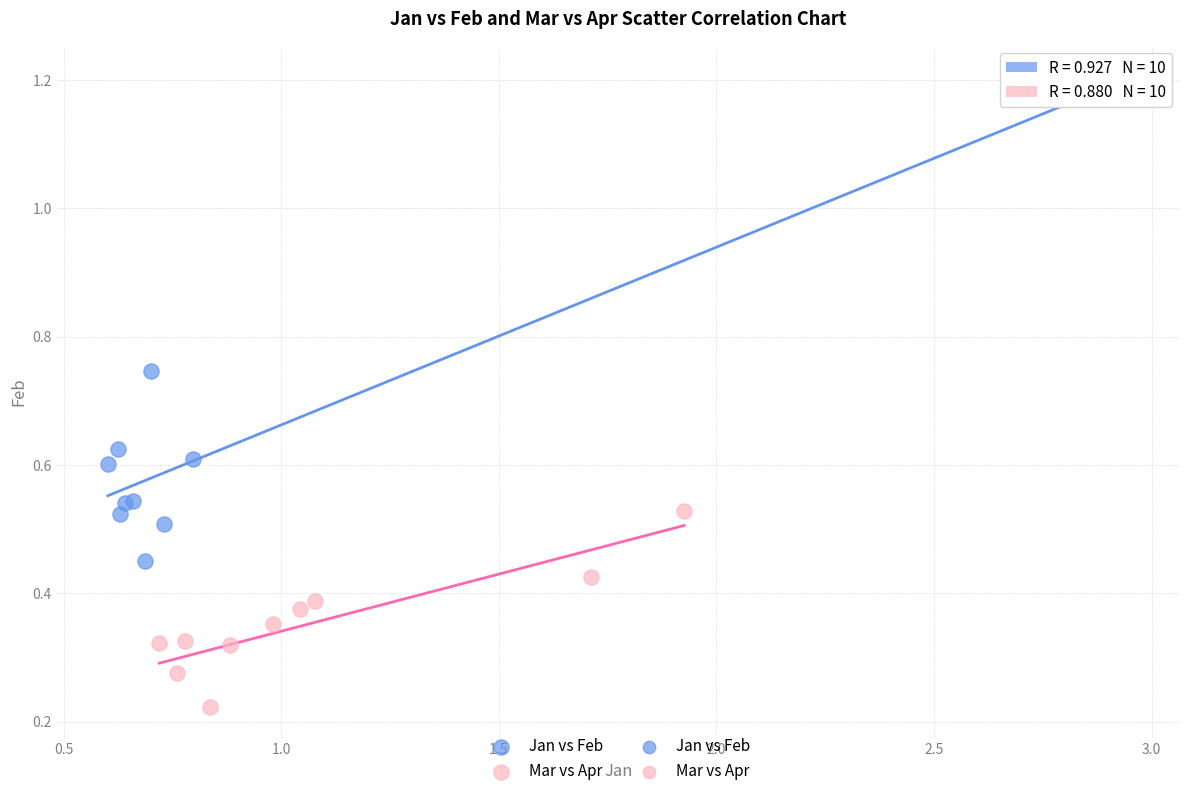

Which series reaches the minimum Y coordinate?

Mar vs Apr